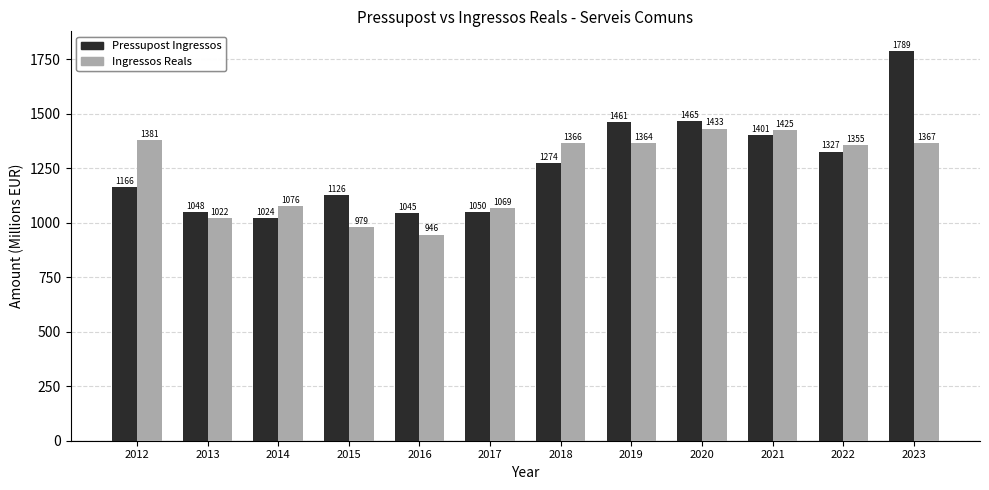

Where does the Pressupost Ingressos series first go above 1274?

2018